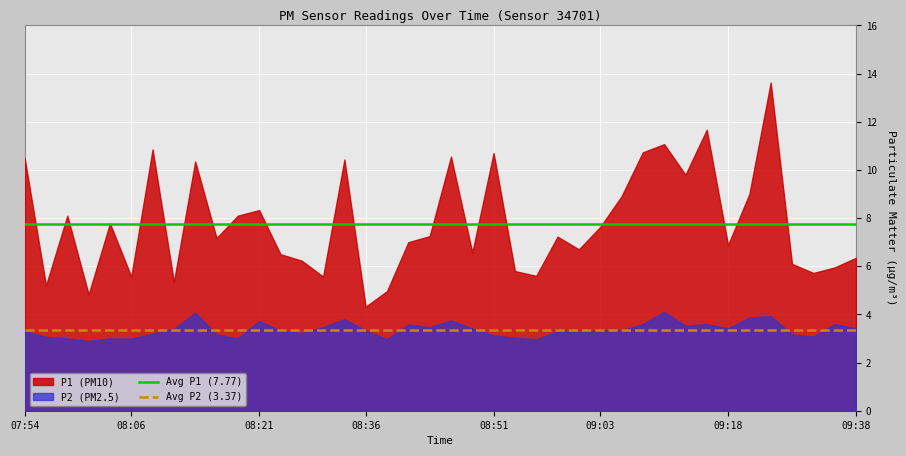

True or false: Avg P1 (7.77) and Avg P2 (3.37) cross at least once.

False